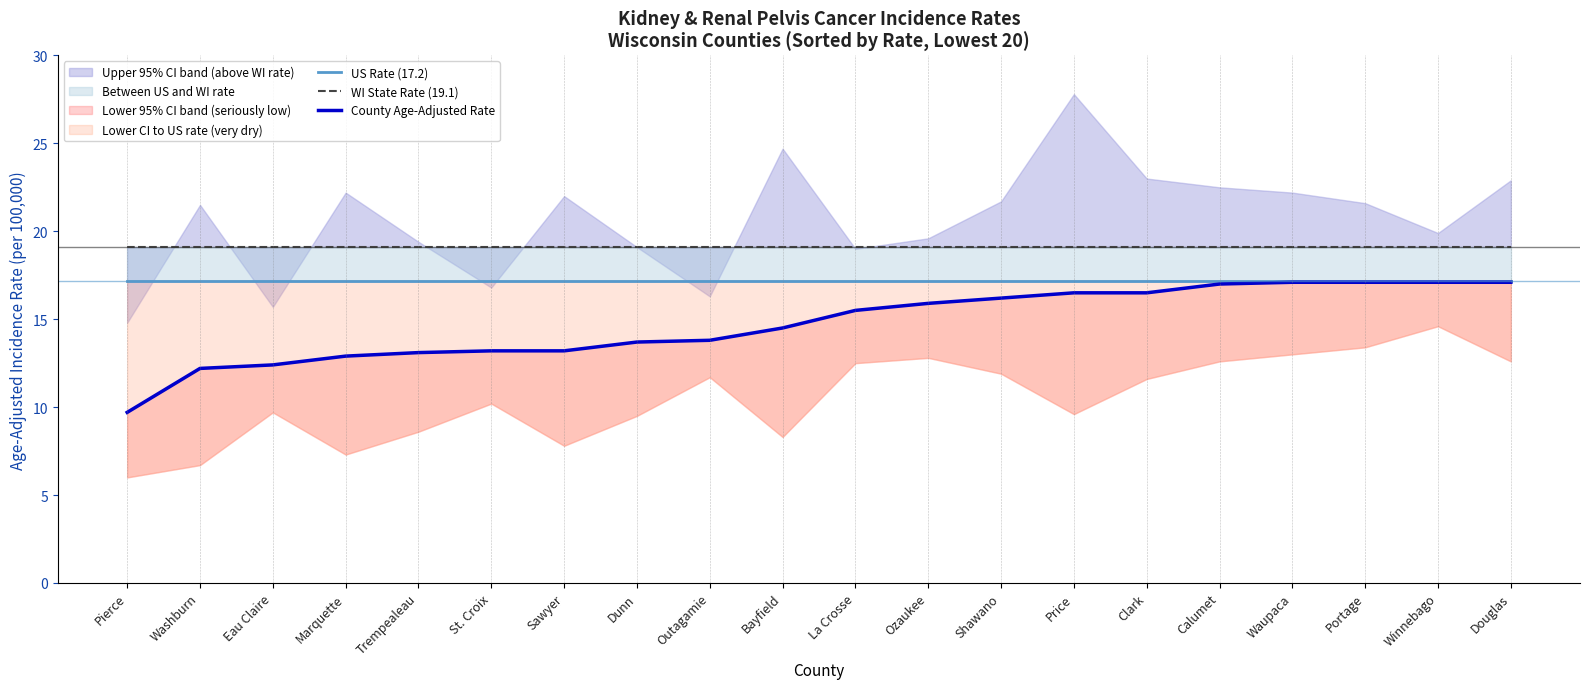

Rank the categories by County Age-Adjusted Rate value from lowest to highest.

Pierce, Washburn, Eau Claire, Marquette, Trempealeau, St. Croix, Sawyer, Dunn, Outagamie, Bayfield, La Crosse, Ozaukee, Shawano, Price, Clark, Calumet, Waupaca, Portage, Winnebago, Douglas